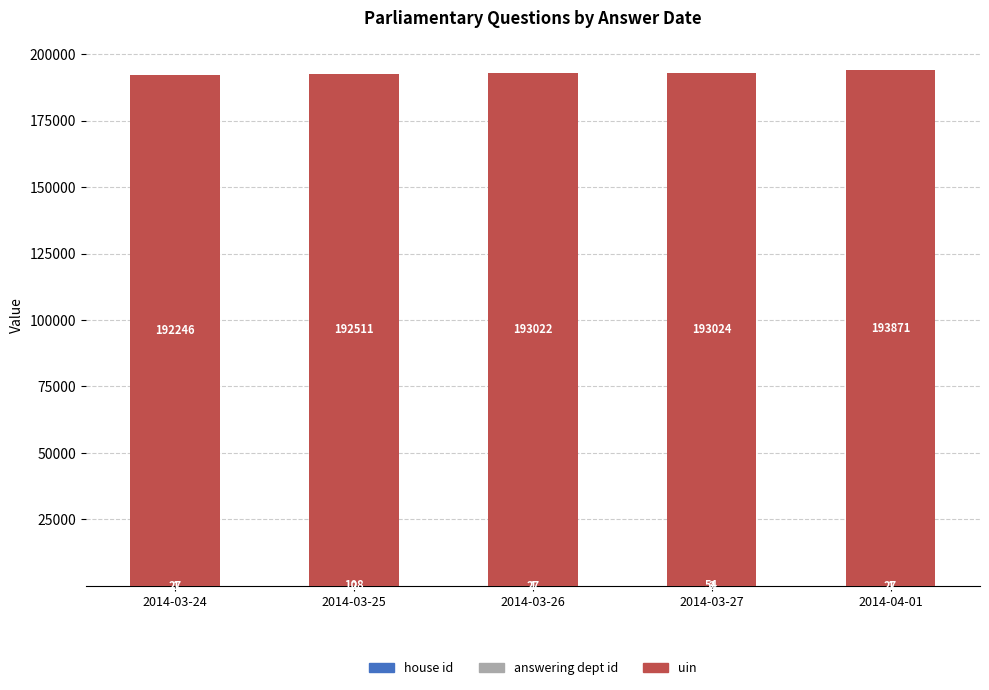

What is the total value across all series at 2014-03-27?

193080